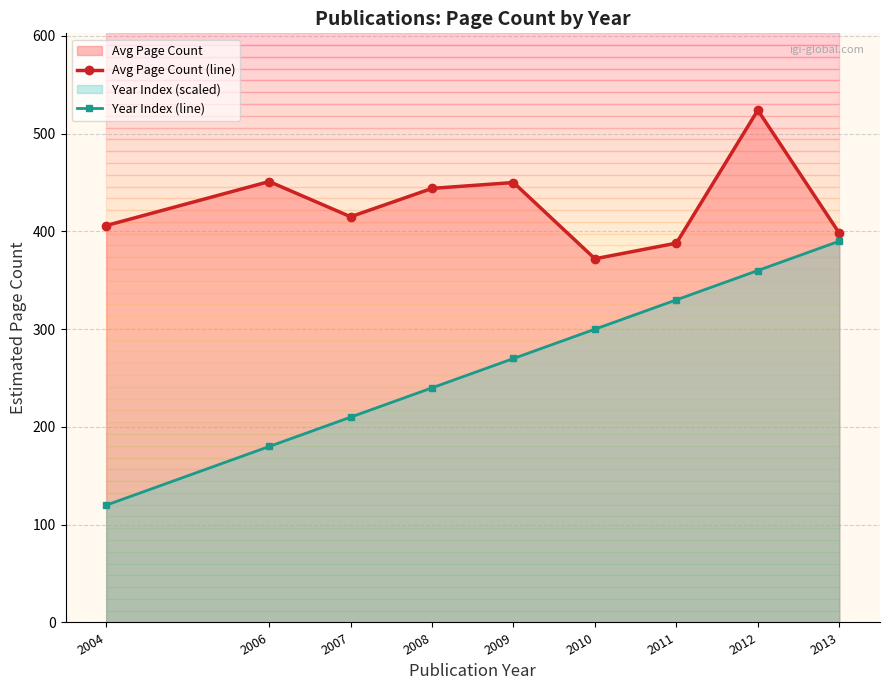

True or false: Year Index (line) and Avg Page Count (line) cross at least once.

False